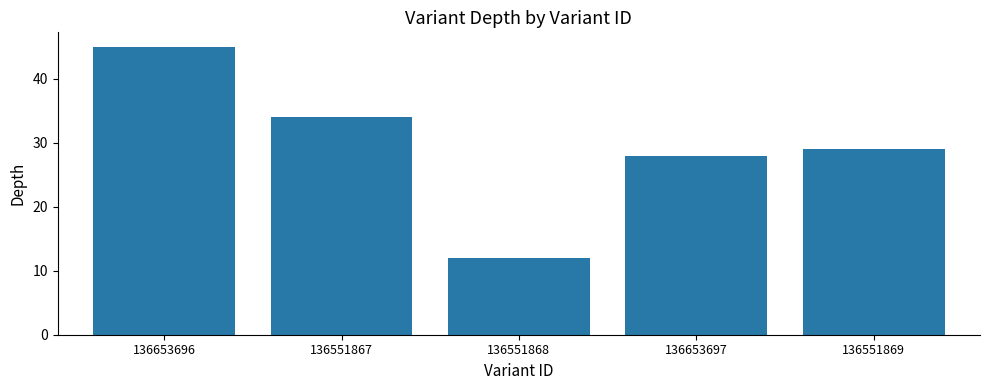

What is the change in value from 136653696 to 136551867?

-11